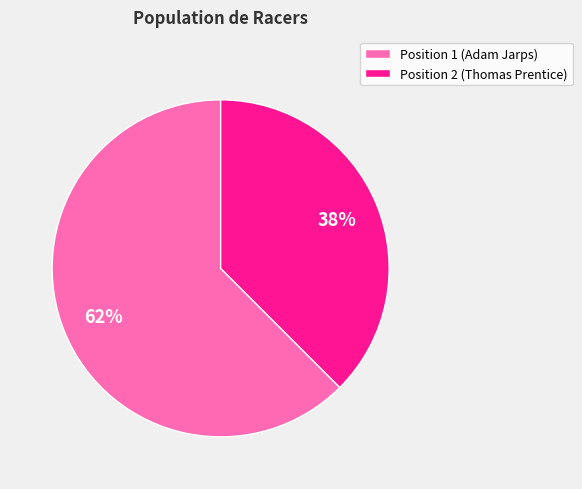

Which category accounts for the majority?

Position 1 (Adam Jarps)